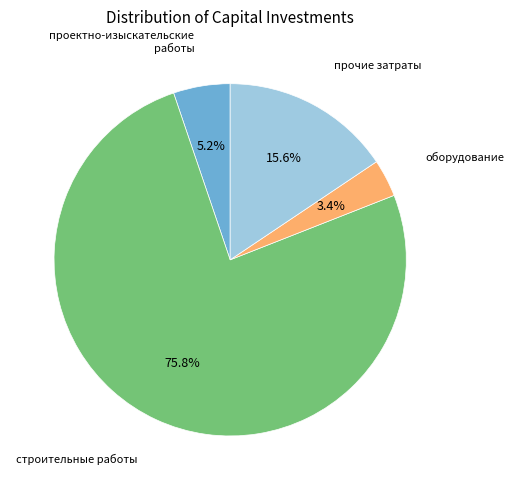

Is there a majority slice in this chart?

Yes